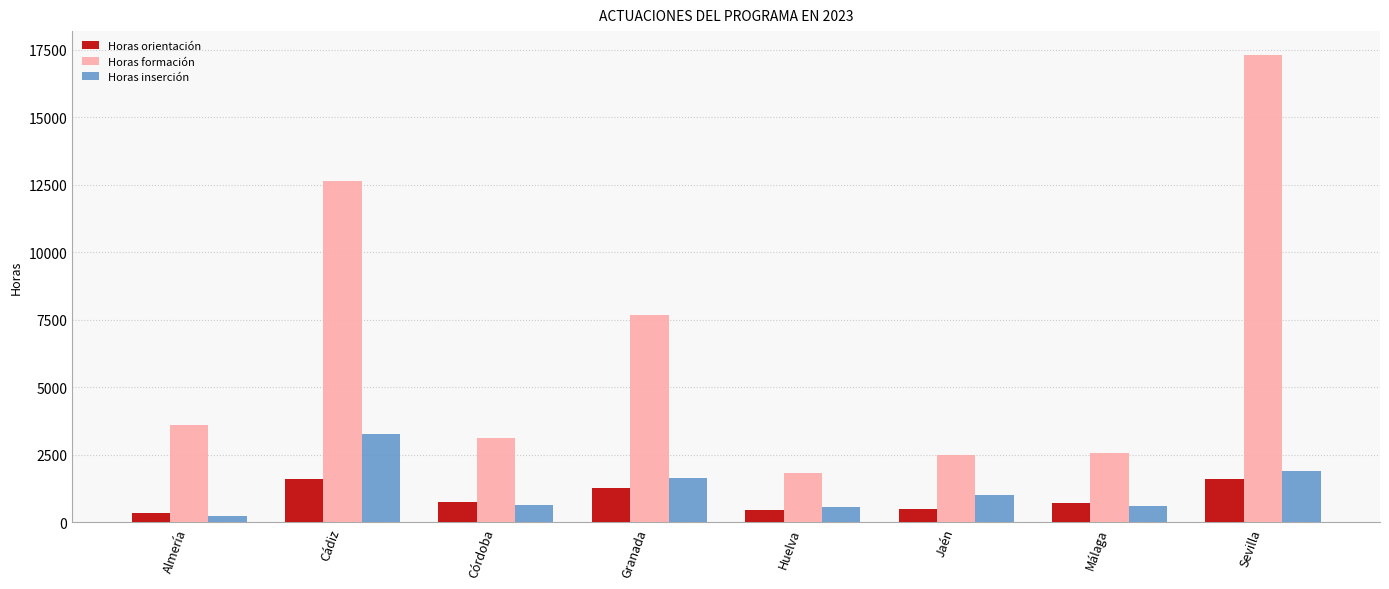

What is the highest value of the Horas orientación series?

1601.0